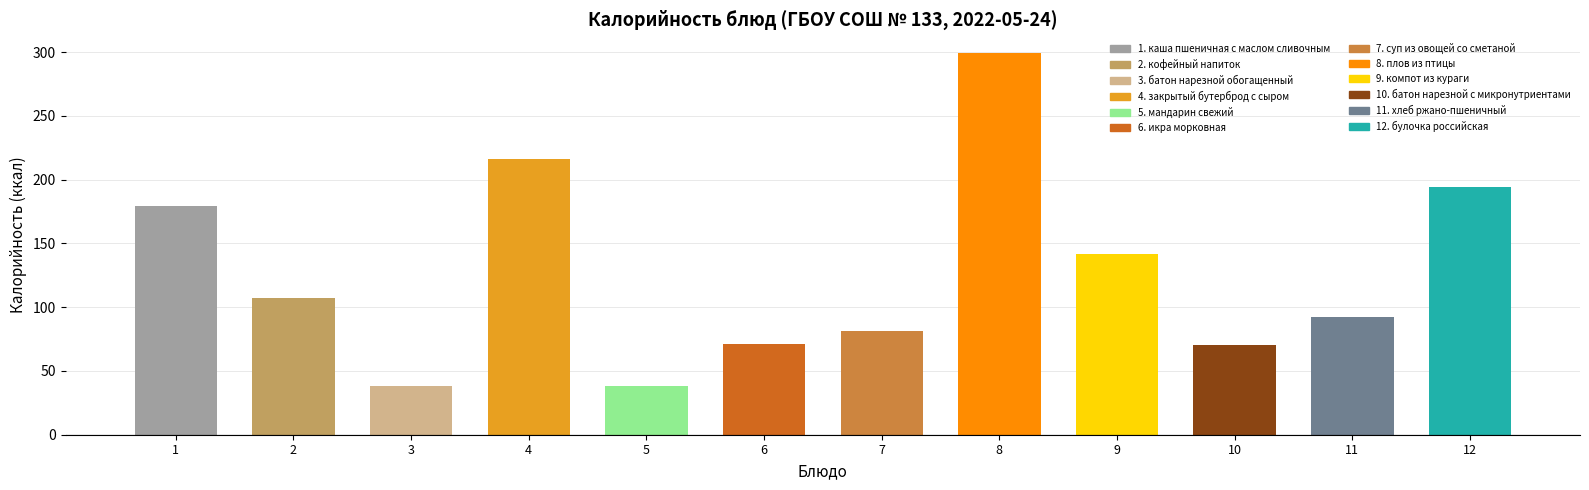

Which has a higher value, 11 or 12?

12